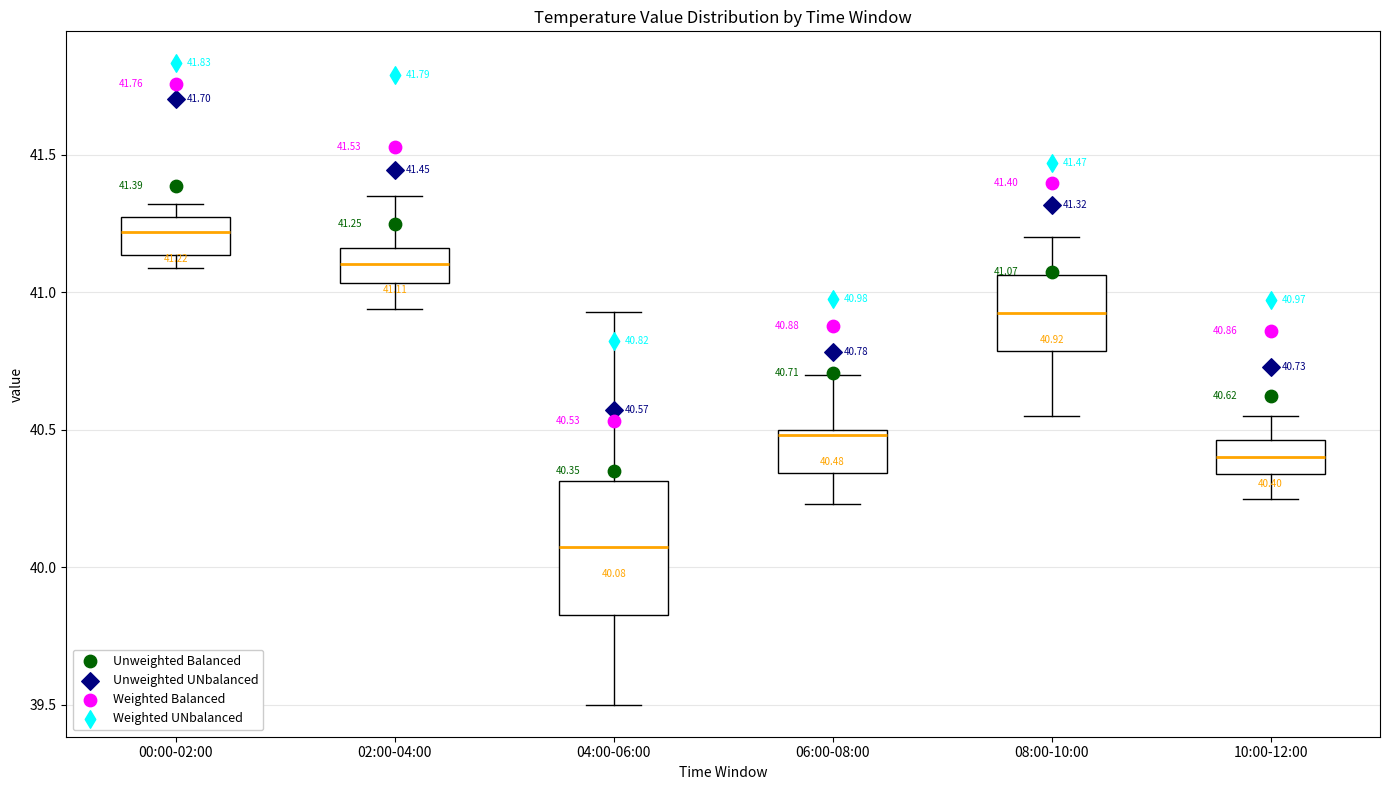

Which box has the lowest median line?

04:00-06:00